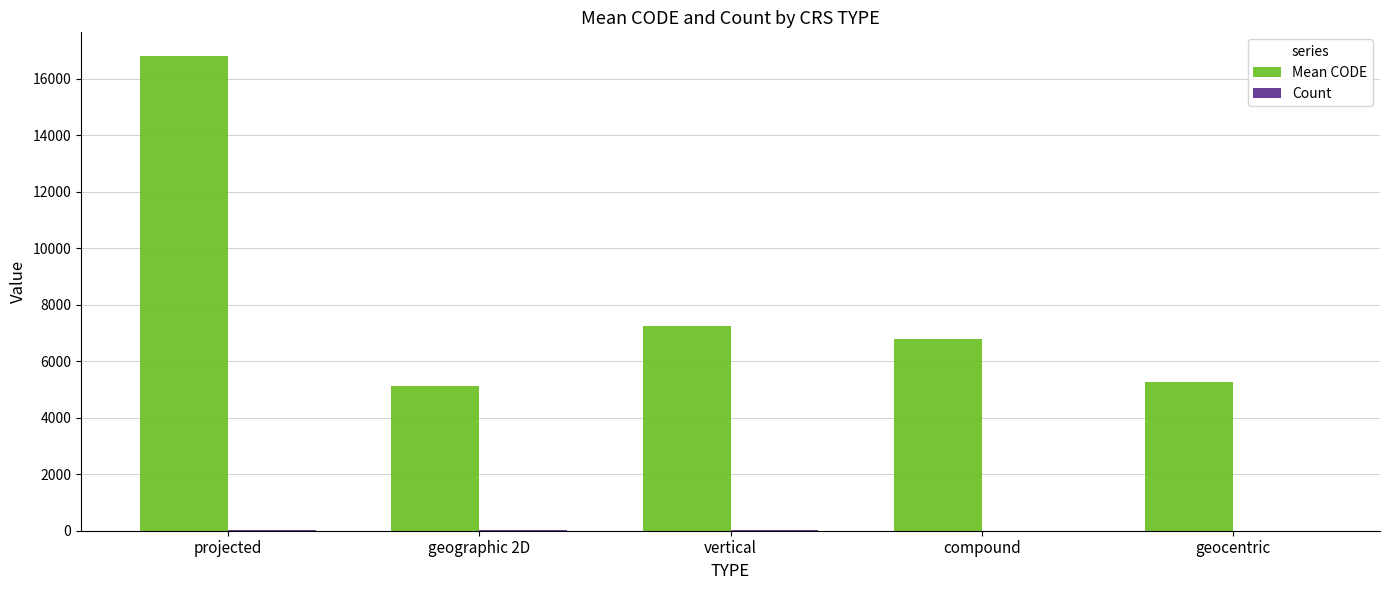

At which category does the chart reach its peak across all series?

projected